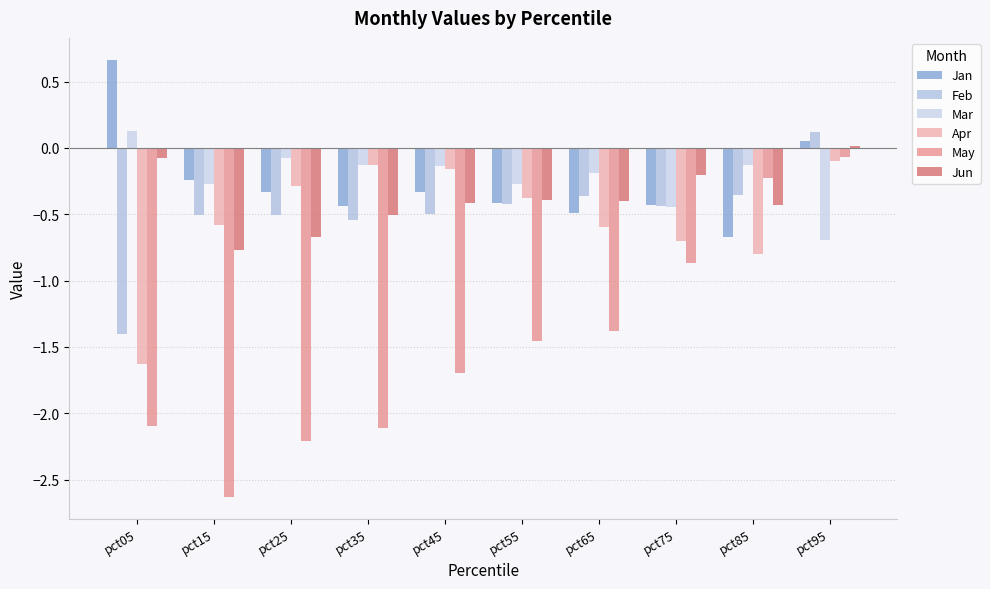

What is the sum of the Mar values at pct75 and pct65?

-0.6